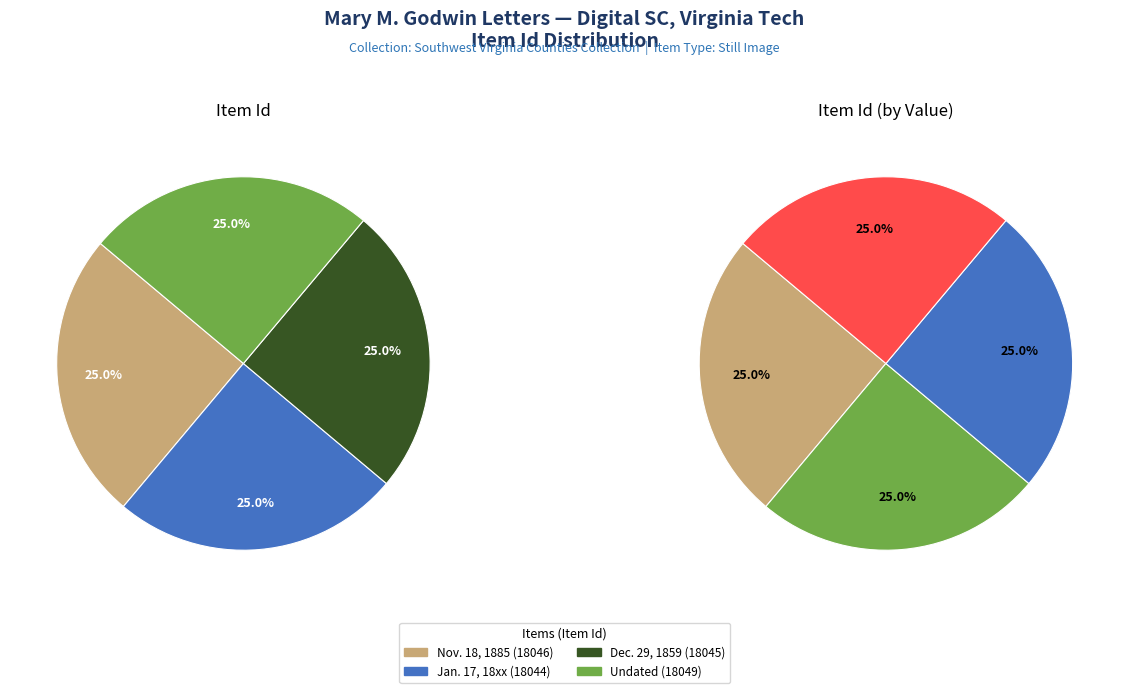

Combined, do Mary M. Godwin Letter, Nov. 18 (18046) and Mary M. Godwin Letter, Dec. 29 (18045) account for over 50%?

No